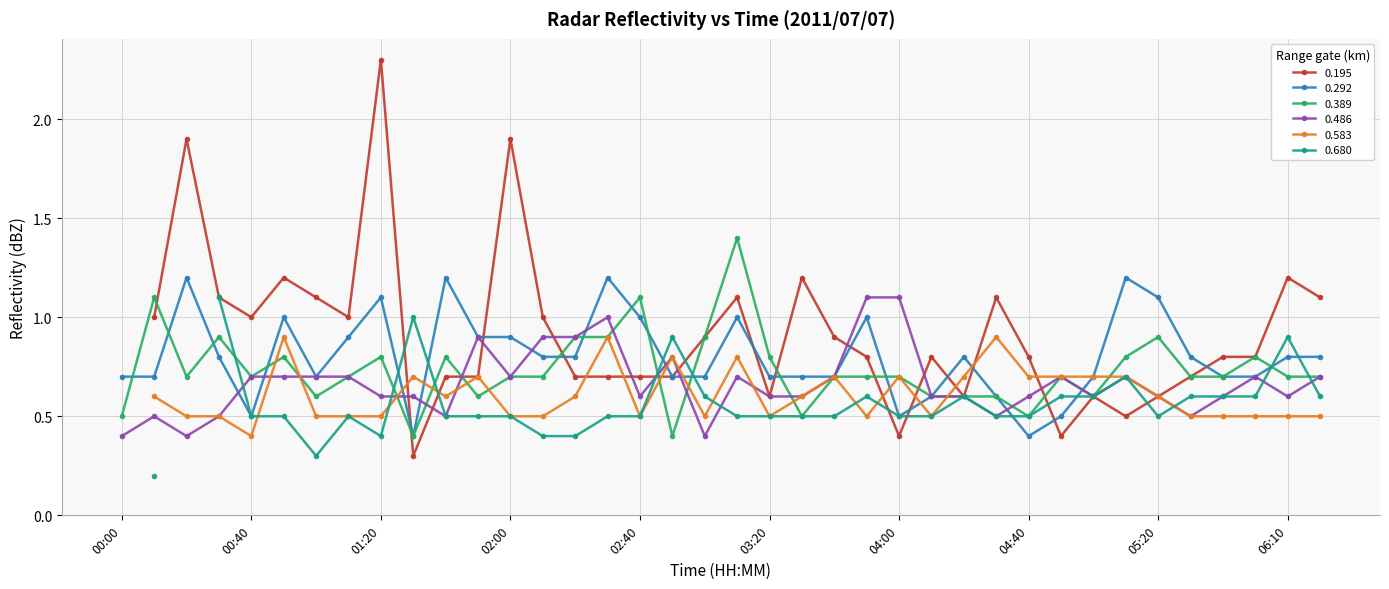

Is it true that 0.292 equals 1.5 at 02:40?

False